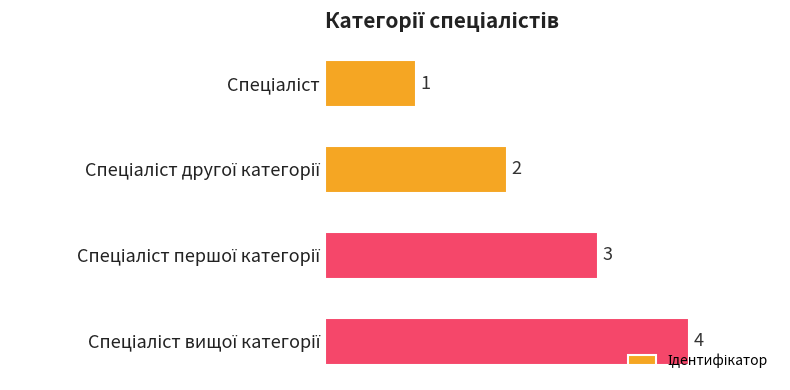

What is the sum of all values?

10